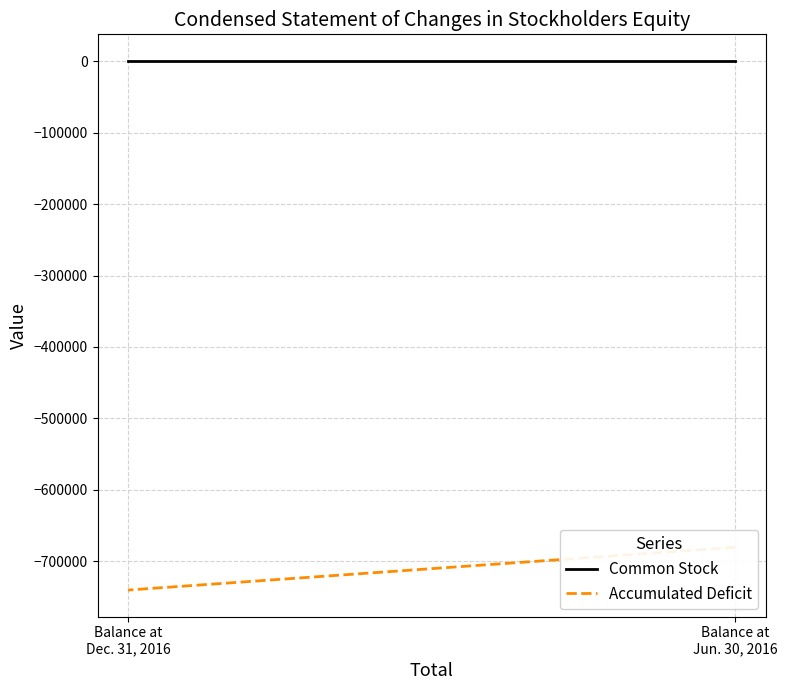

What are all the series names shown in the legend?

Common Stock, Accumulated Deficit